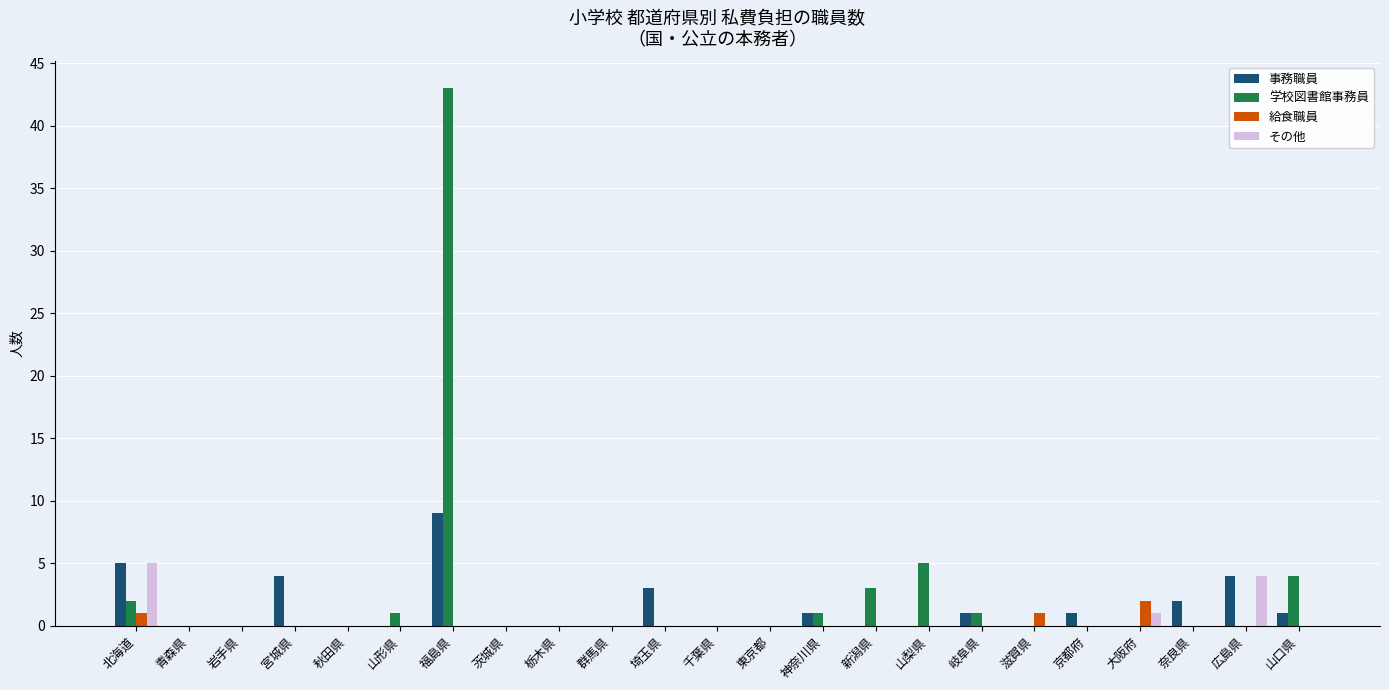

What is the difference between the 学校図書館事務員 values at 新潟県 and 京都府?

3